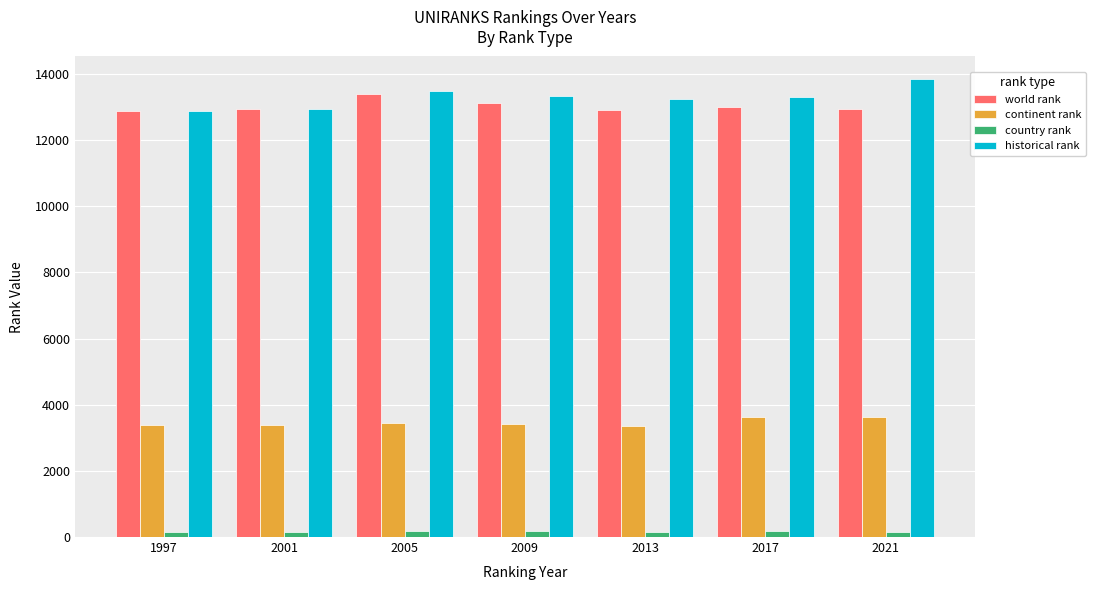

How many data points does each series have?

7